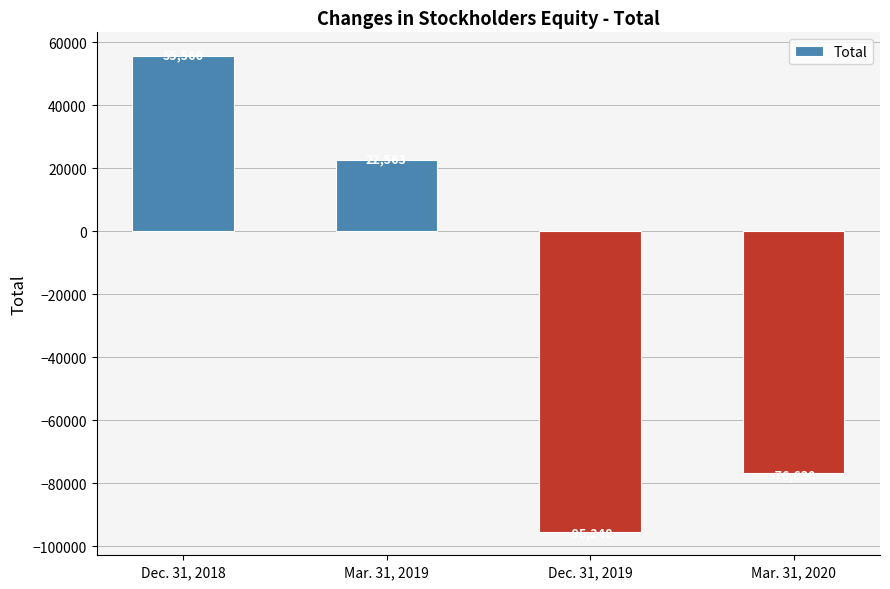

List the labels in order of value, largest first.

Dec. 31, 2018, Mar. 31, 2019, Mar. 31, 2020, Dec. 31, 2019